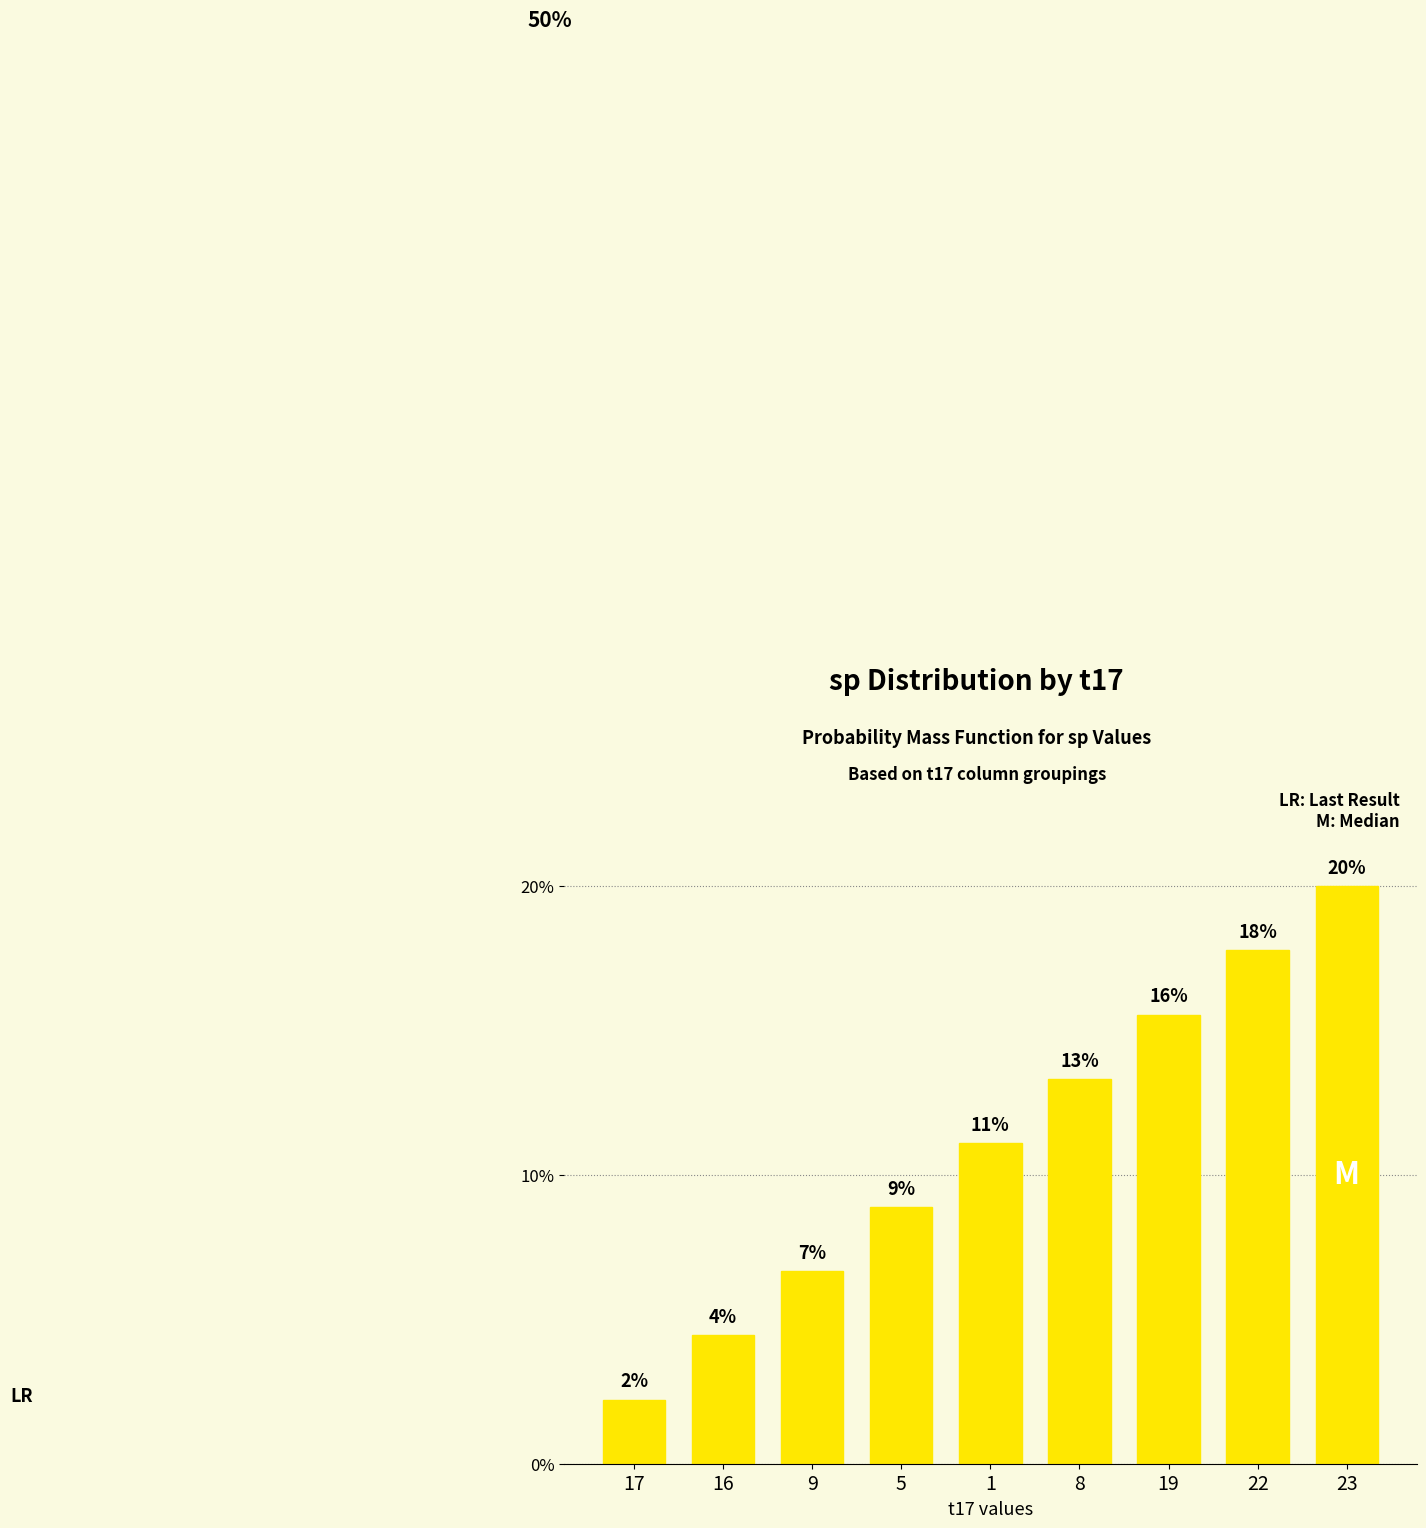

What is the greatest value displayed?

20.0